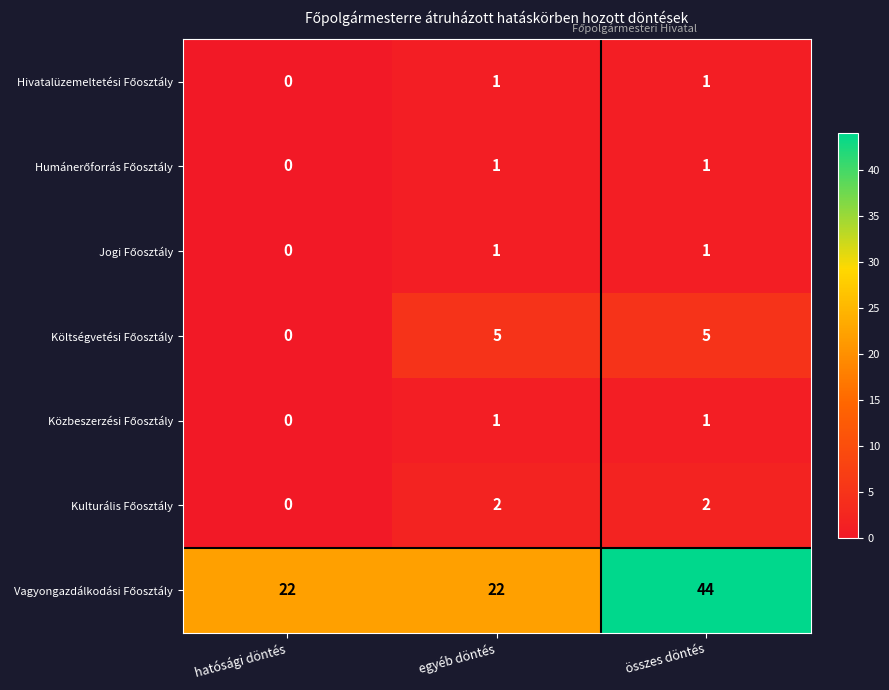

What is the total value across all series at egyéb döntés?

33